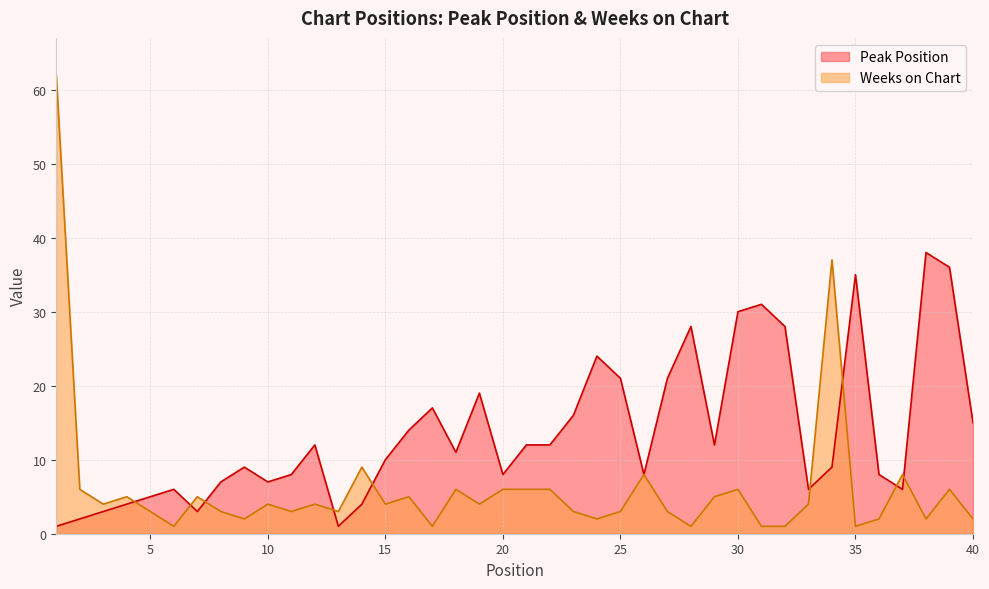

Which series ends up on top after the final intersection of Peak Position and Weeks on Chart?

Peak Position